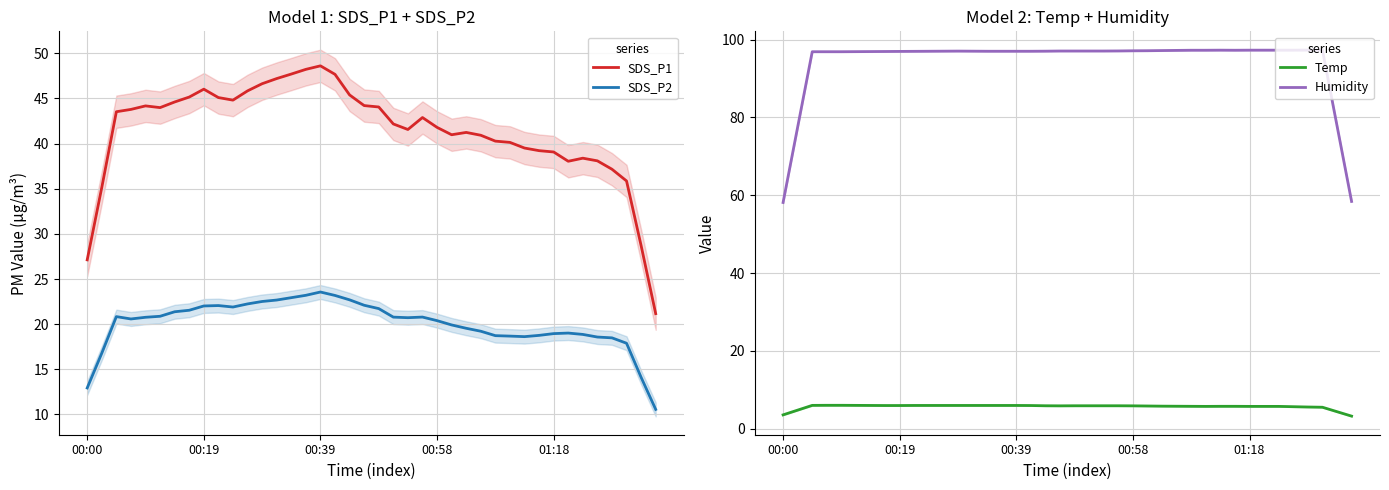

Where does the Humidity series first go above 97?

10